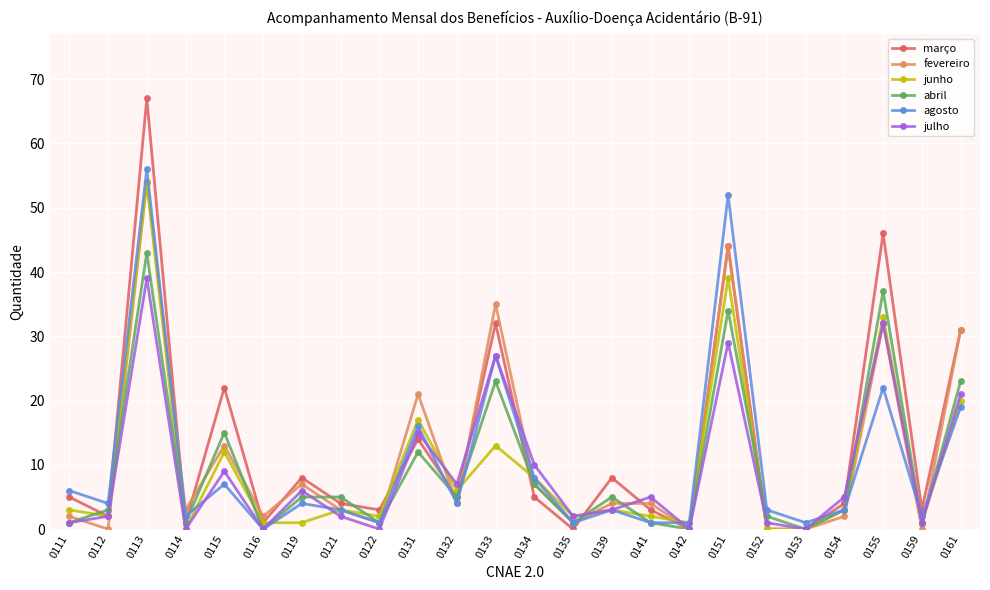

True or false: agosto has a value of 4 at 0112.

True